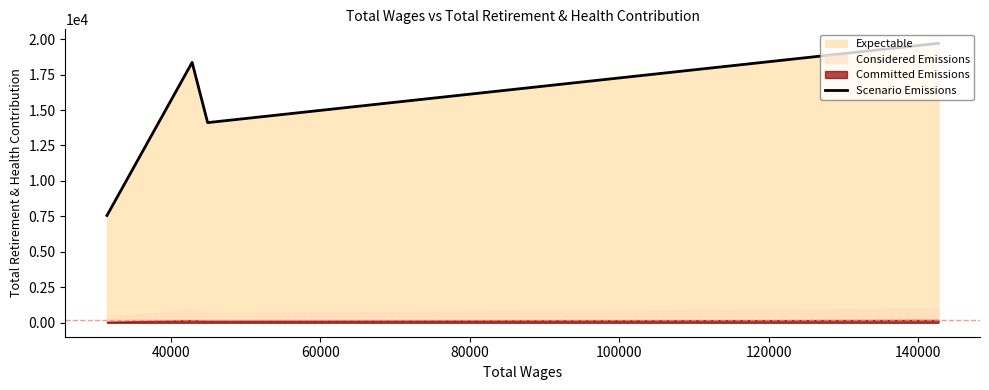

How many interior local peaks (higher than both neighbors) does the data have?

1